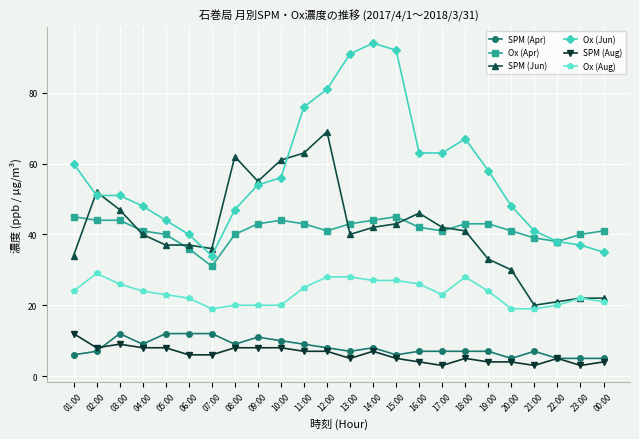

True or false: Ox (Jun) and SPM (Aug) cross at least once.

False